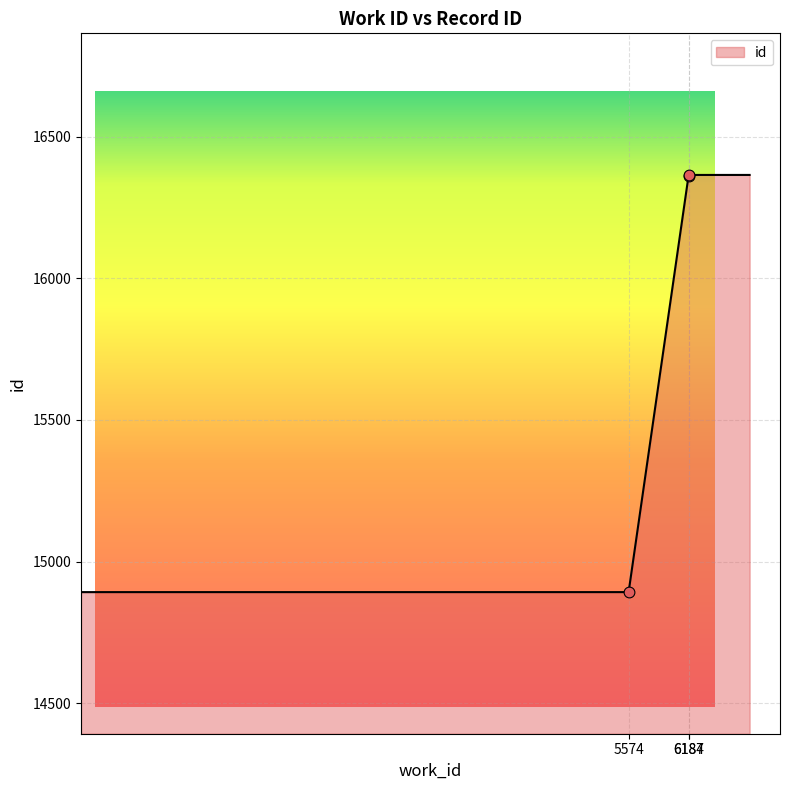

What is the average value?

15775